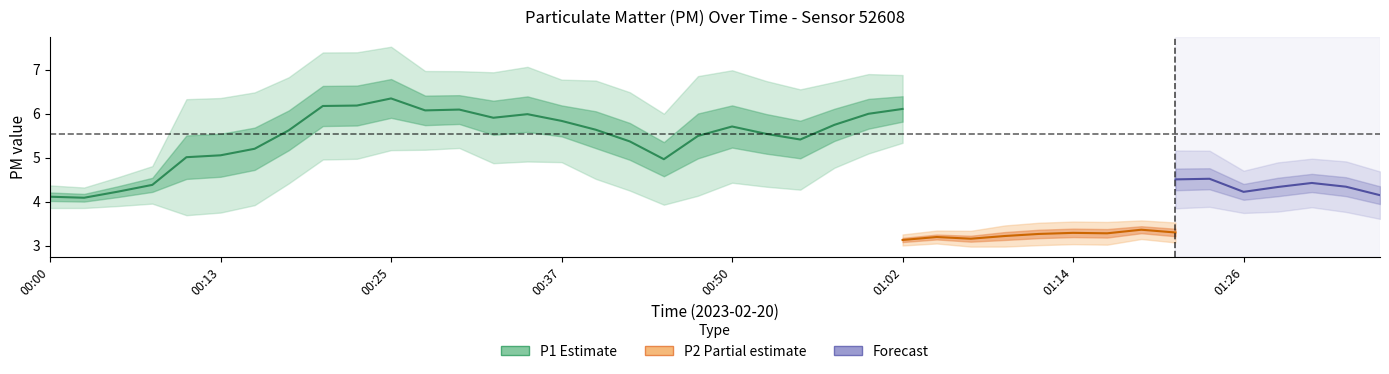

Does the chart display data point markers on the line(s)?

No